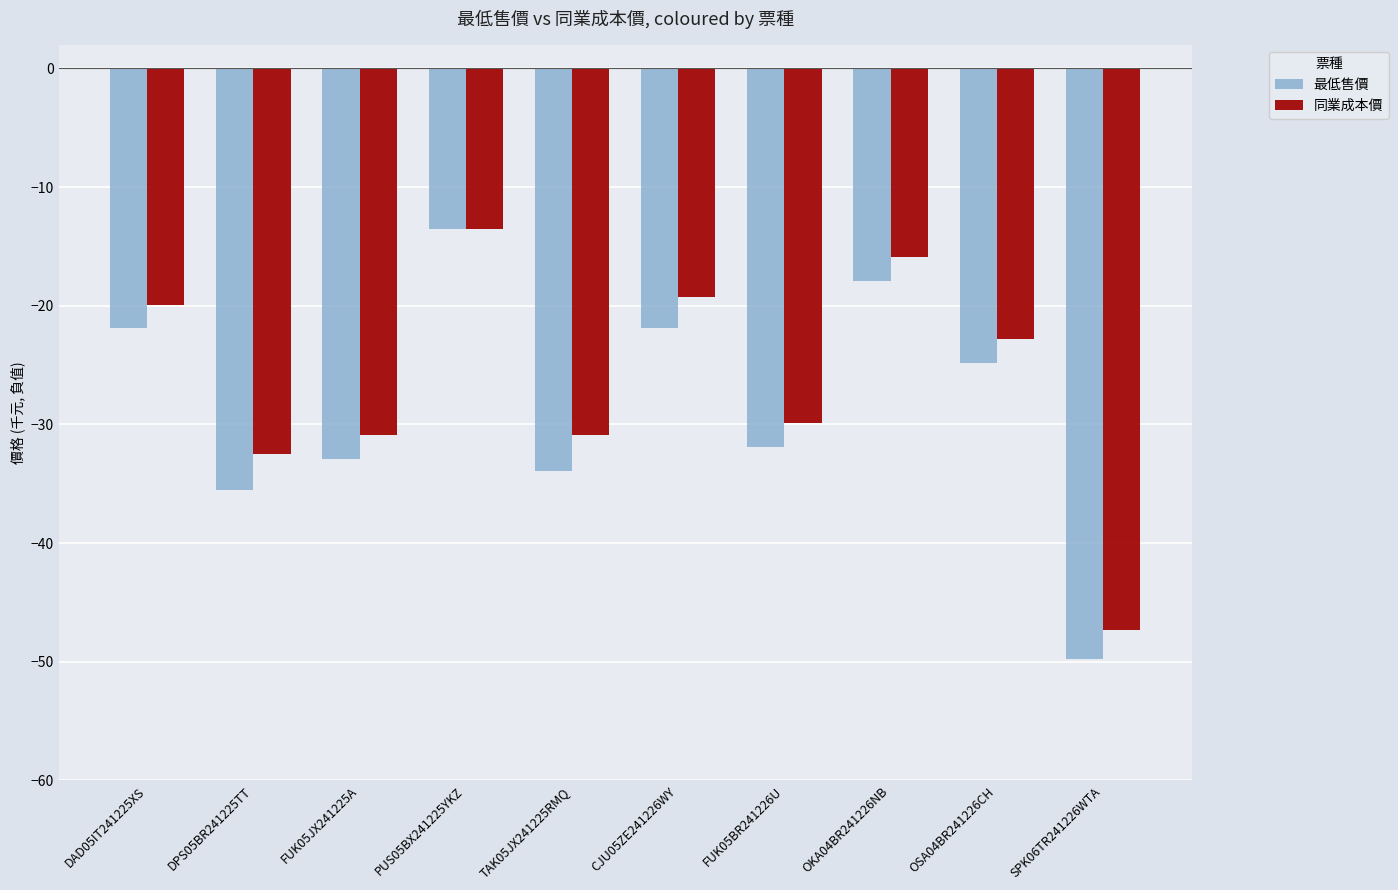

How many data points in 最低售價 are less than -24?

6